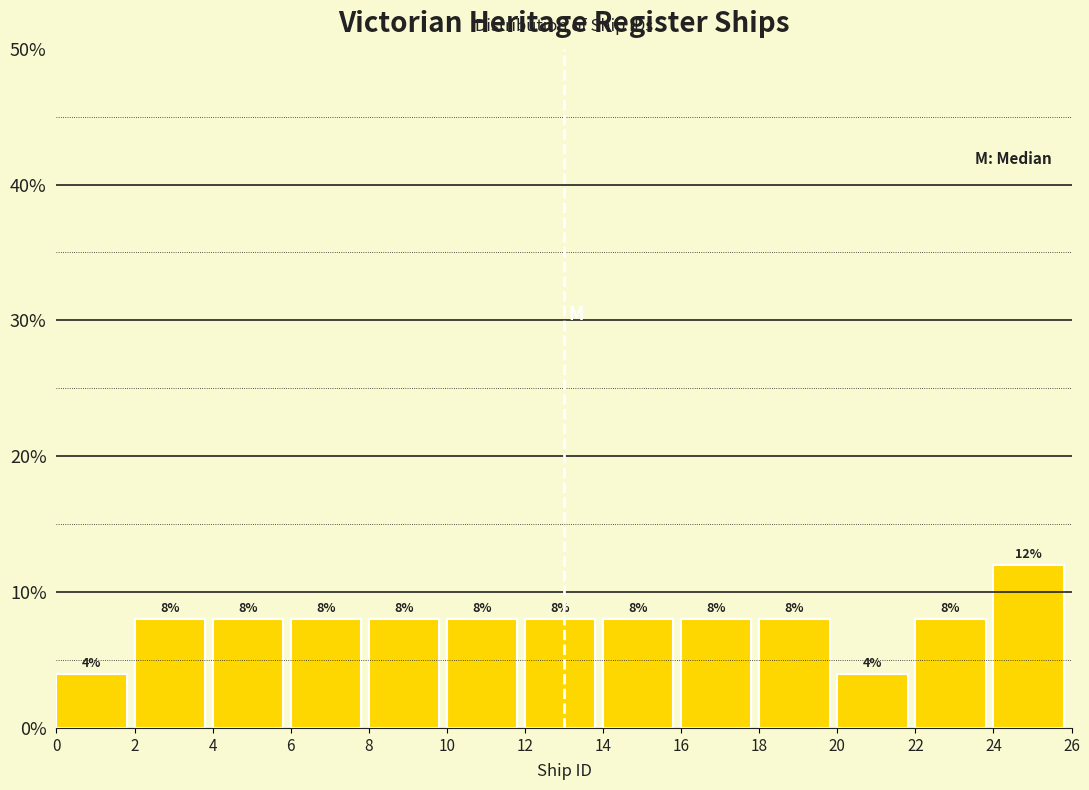

Reading left to right, list every bar in this chart as the range it spans on the x-axis followed by its height.

0 to 2: 4
2 to 4: 8
4 to 6: 8
6 to 8: 8
8 to 10: 8
10 to 12: 8
12 to 14: 8
14 to 16: 8
16 to 18: 8
18 to 20: 8
20 to 22: 4
22 to 24: 8
24 to 26: 12